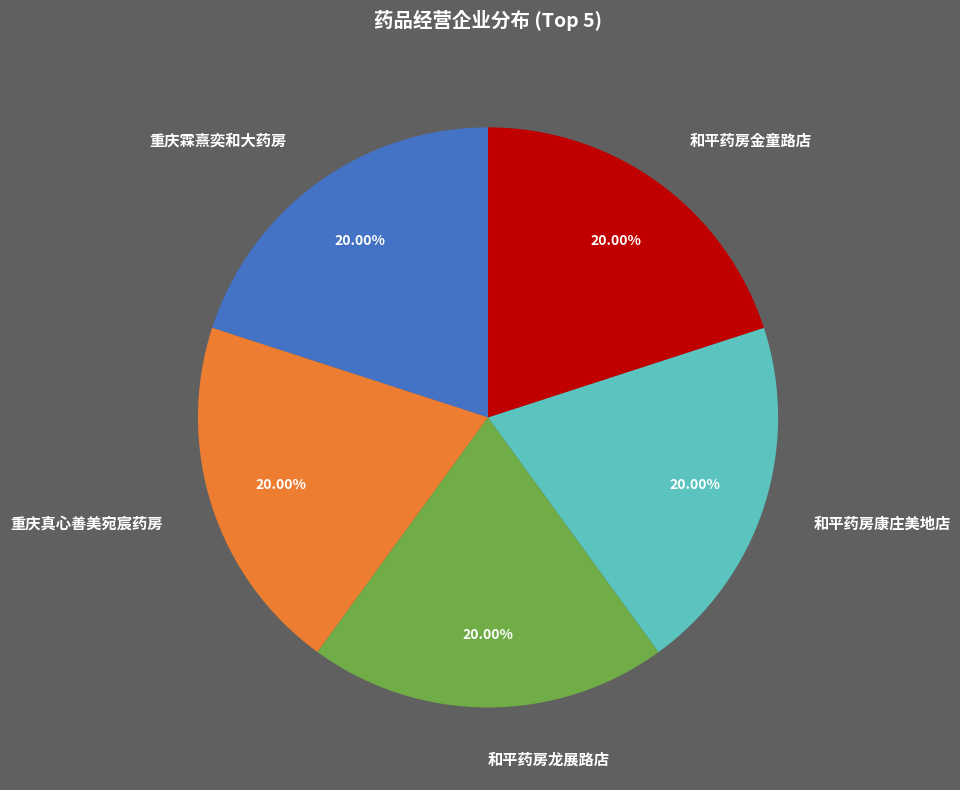

What is the ratio of the value at 和平药房康庄美地店 to the value at 重庆真心善美宛宸药房?

1.0